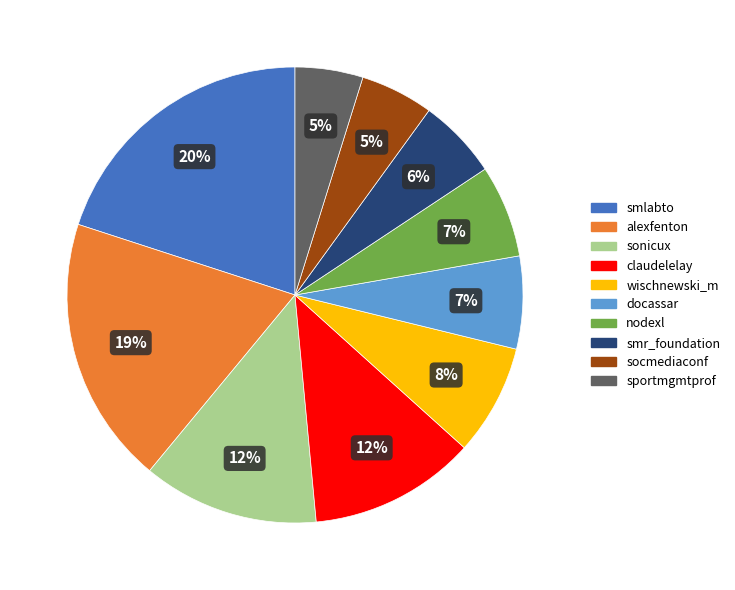

What percentage is the smlabto slice, to the nearest percent?

20%